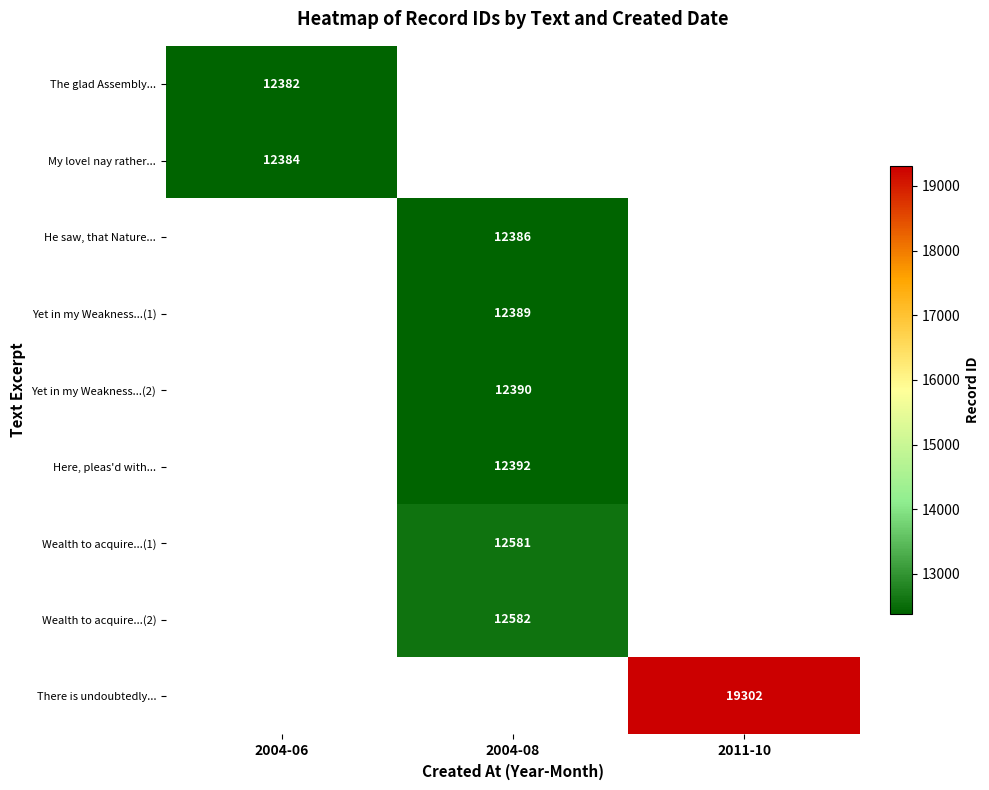

The Here, pleas'd with... series shows 12392 at 2004-08. True or false?

True